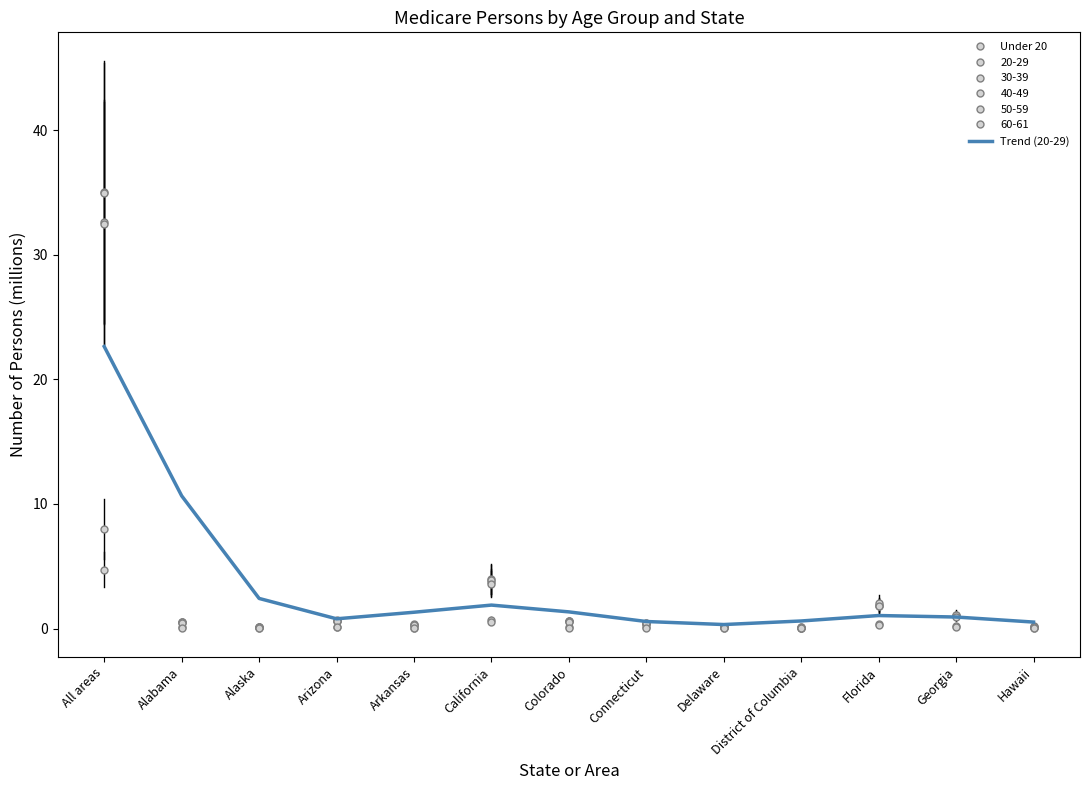

True or false: Trend (20-29) and Under 20 cross at least once.

False